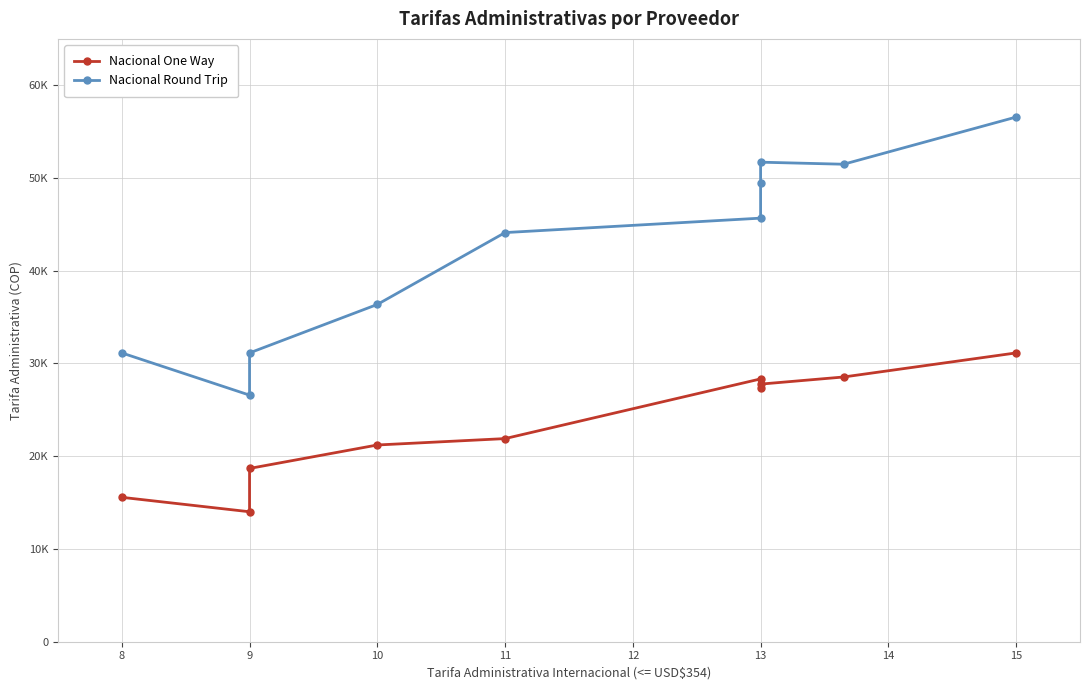

Reading right to left, transcribe all the data shown in this chart.

Nacional One Way: 31140.0	28545.0	27776.9	27403.2	28337.4	21901.8	21212.6	18684.0	14013.0	15570.0
Nacional Round Trip: 56571.0	51484.8	51705.9	49512.6	45672.0	44115.0	36366.3	31140.0	26588.4	31140.0